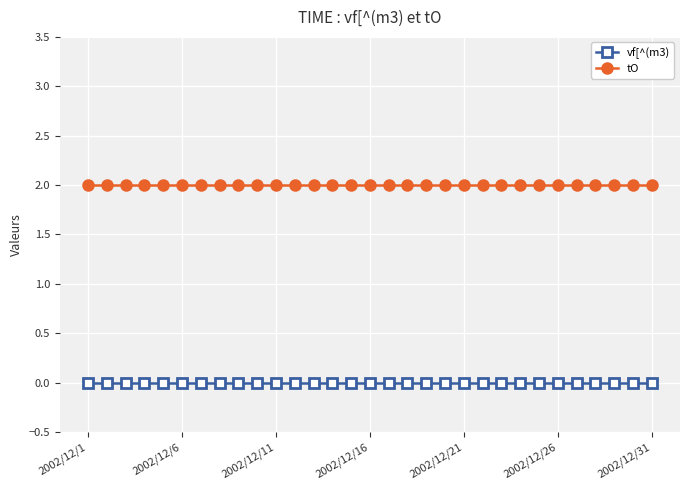

List the series in order of their peak value, highest first.

tO, vf[^(m3)